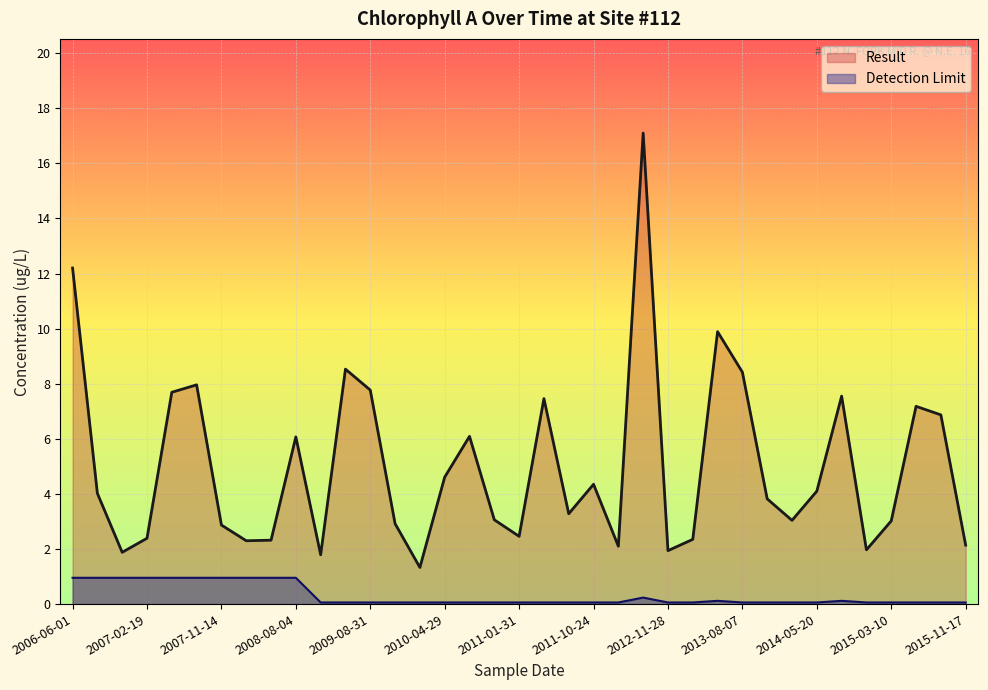

At which category does Result reach its first local valley?

2006-11-29